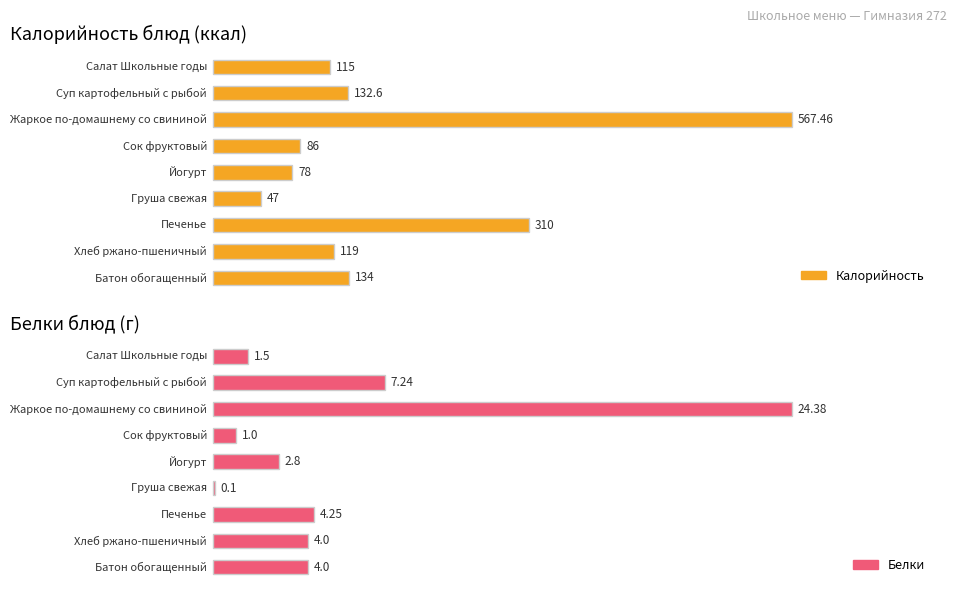

Which series has the largest total across all categories?

Калорийность